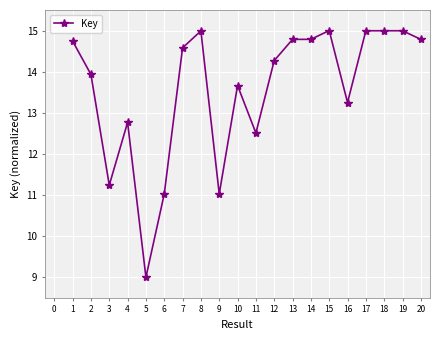

How many lines are shown in the chart?

1